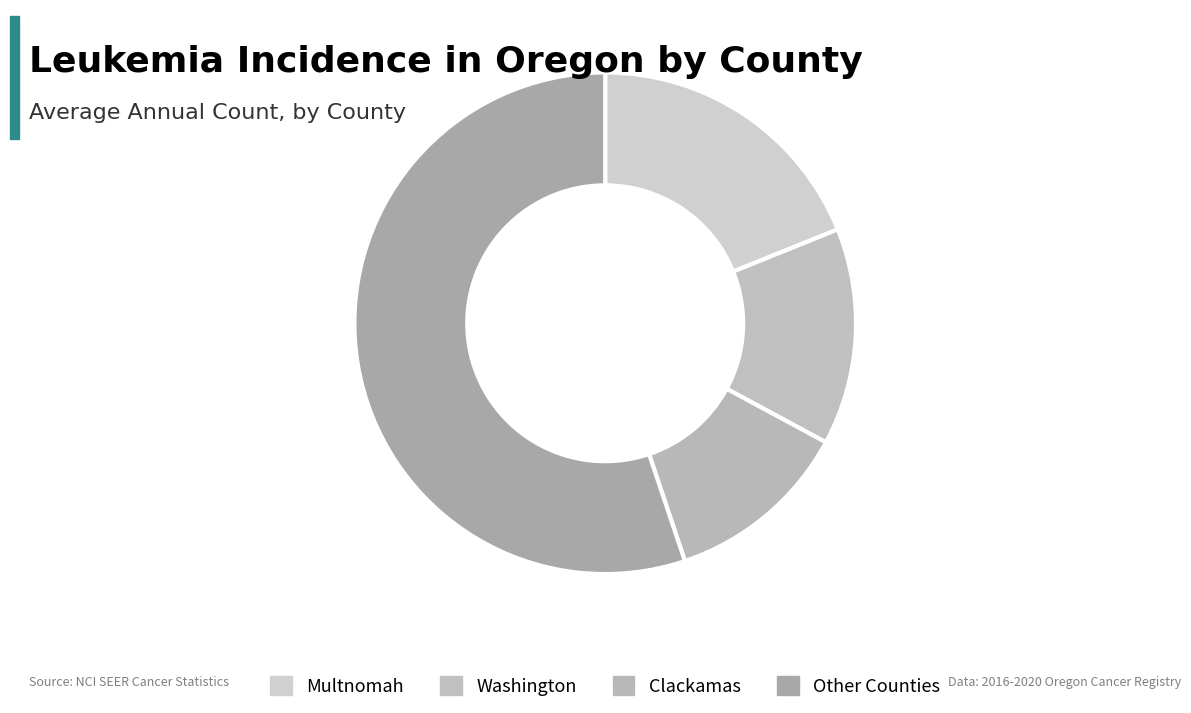

What is the largest slice in the pie chart?

Other Counties